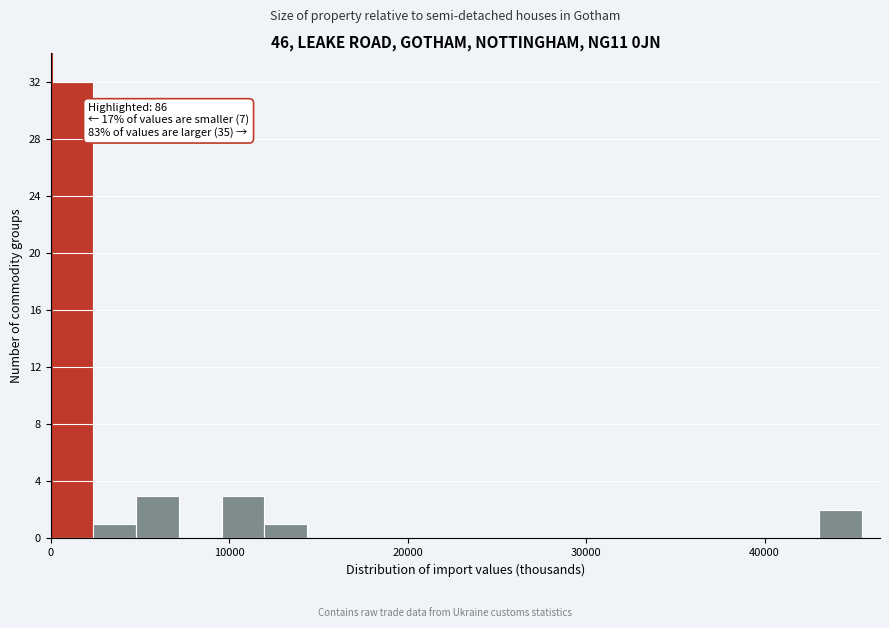

Around what value on the x-axis is the tallest bar? Give the approximate position of its centre, as read against the axis.

1000